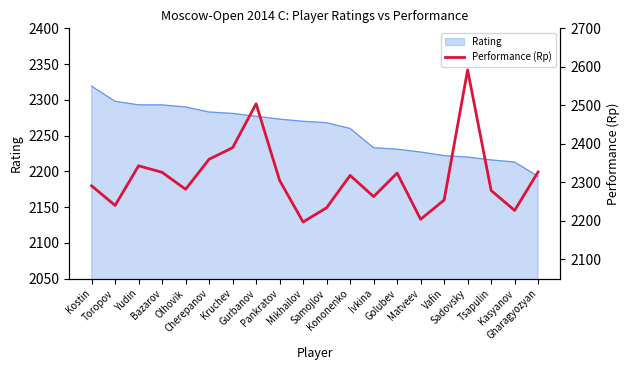

At which label is the value closest to 2394?

Kruchev